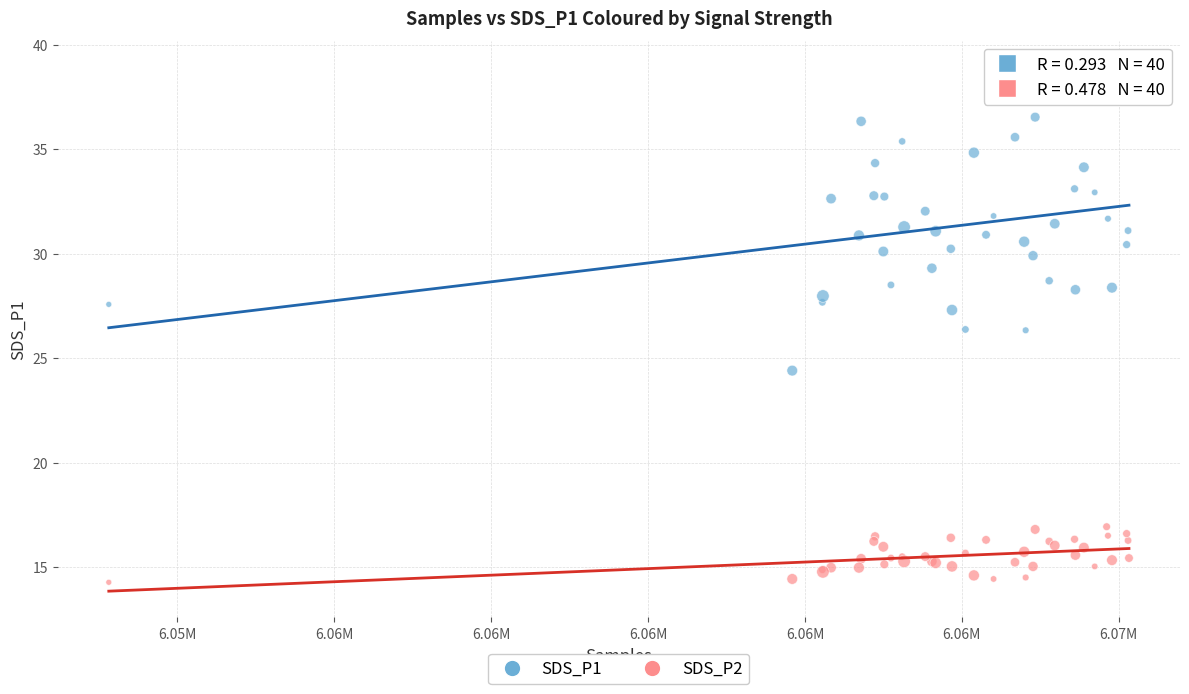

Which series has the largest Y range (max minus min)?

SDS_P1